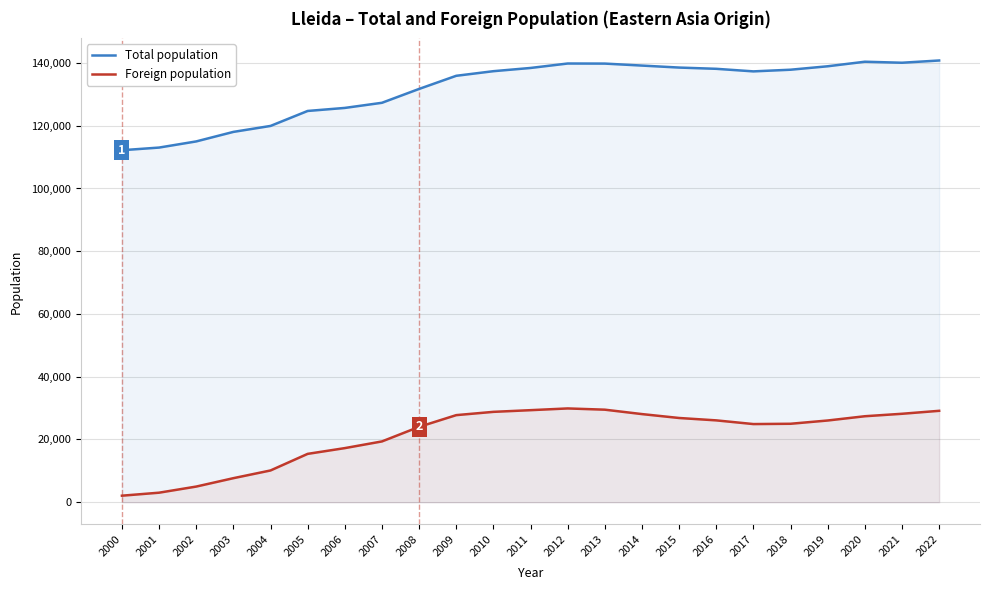

Reading left to right, what are all the values shown in this chart?

Total population: 112194	113040	115000	118035	119935	124709	125677	127314	131731	135919	137387	138416	139834	139809	139176	138542	138144	137327	137856	138956	140403	140080	140797
Foreign population: 2074	3031	4983	7656	10115	15406	17239	19371	24016	27753	28798	29335	29887	29491	28086	26842	26083	24905	25001	26043	27400	28186	29129